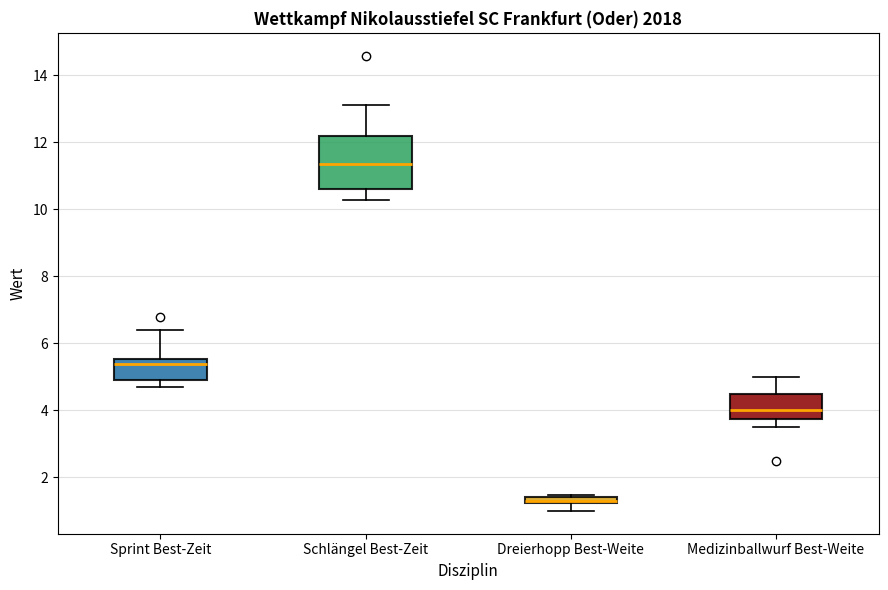

Which box is the tallest, from its lower edge to its upper edge?

Schlängel Best-Zeit